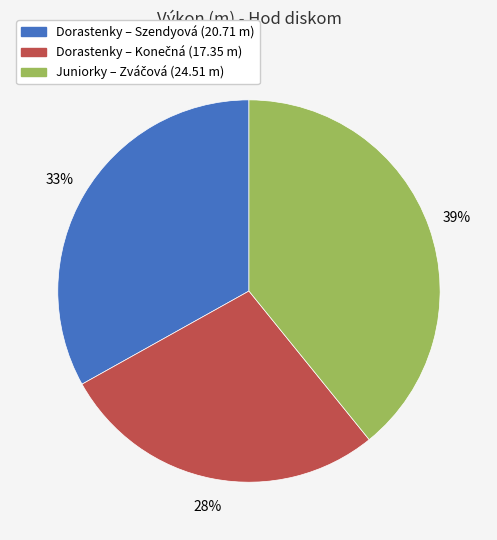

To the nearest percent, what is the difference between the largest and smallest slice percentages?

11%